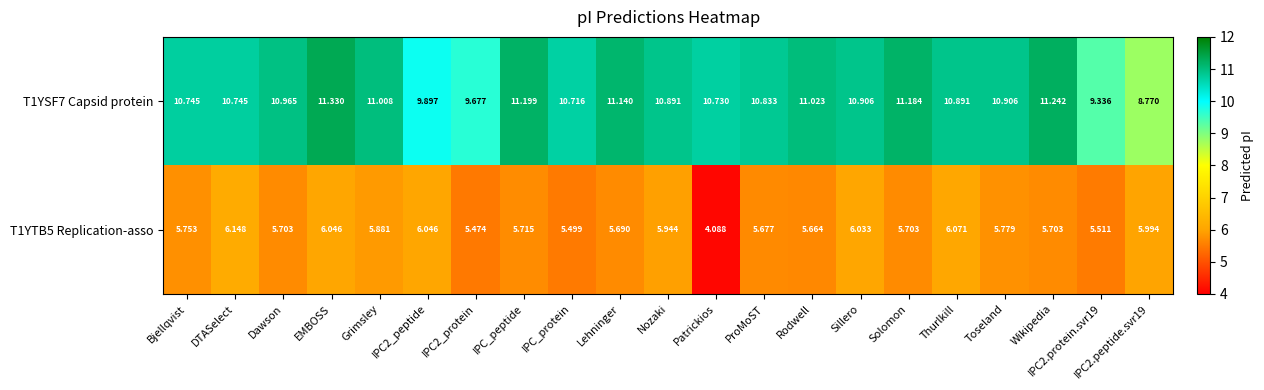

Between Lehninger and Sillero, which series saw the biggest shift?

T1YTB5 Replication-asso